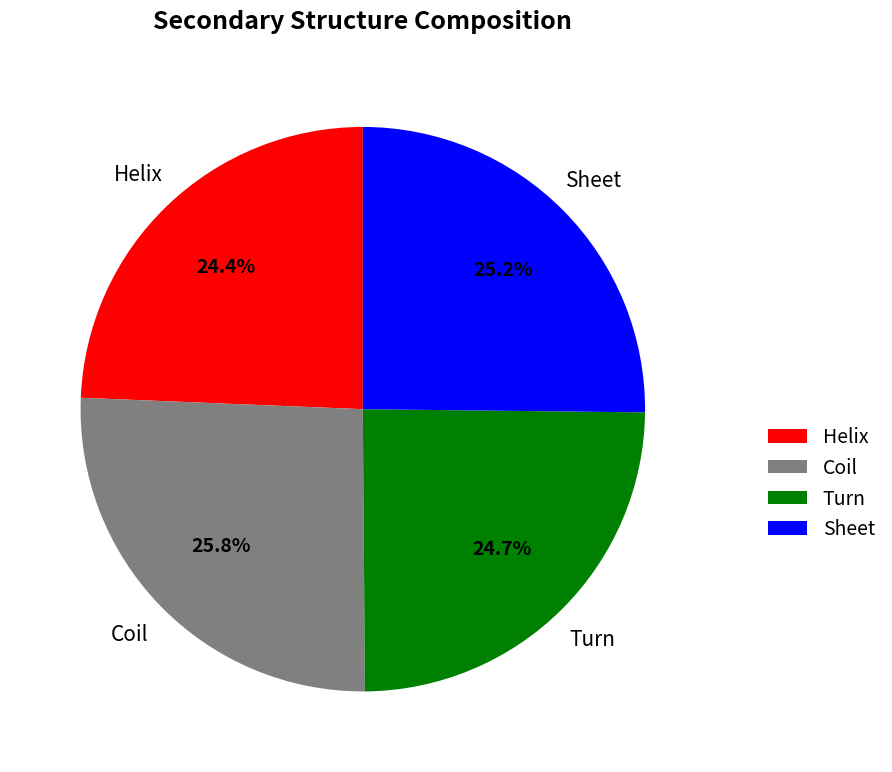

How much of the chart is everything except Coil?

74.2%